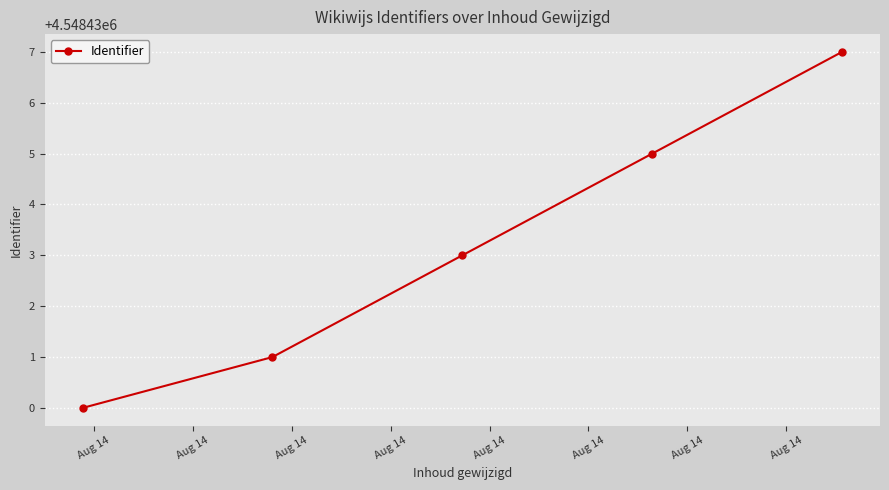

What is the value of the 4th point from the left?

4548435